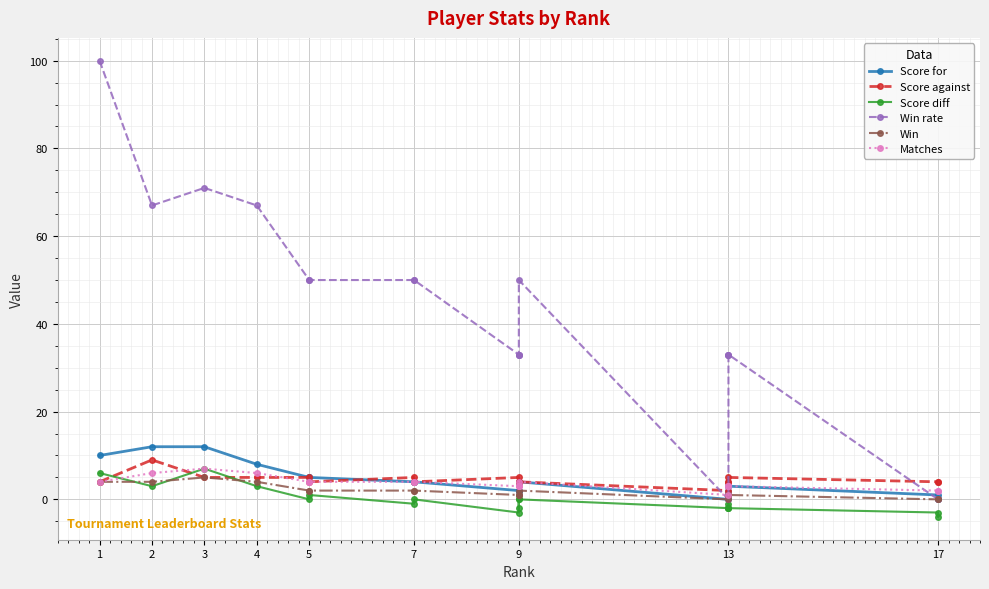

Where is Win nearest to the value 2?

5